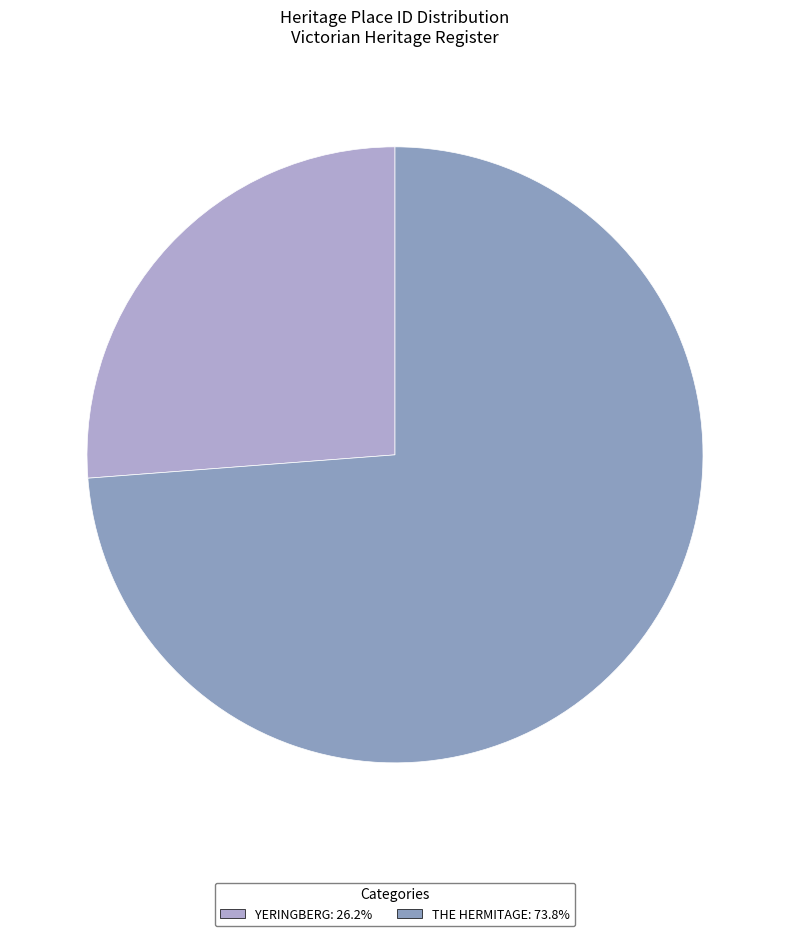

Which category has the smallest portion of the pie?

YERINGBERG